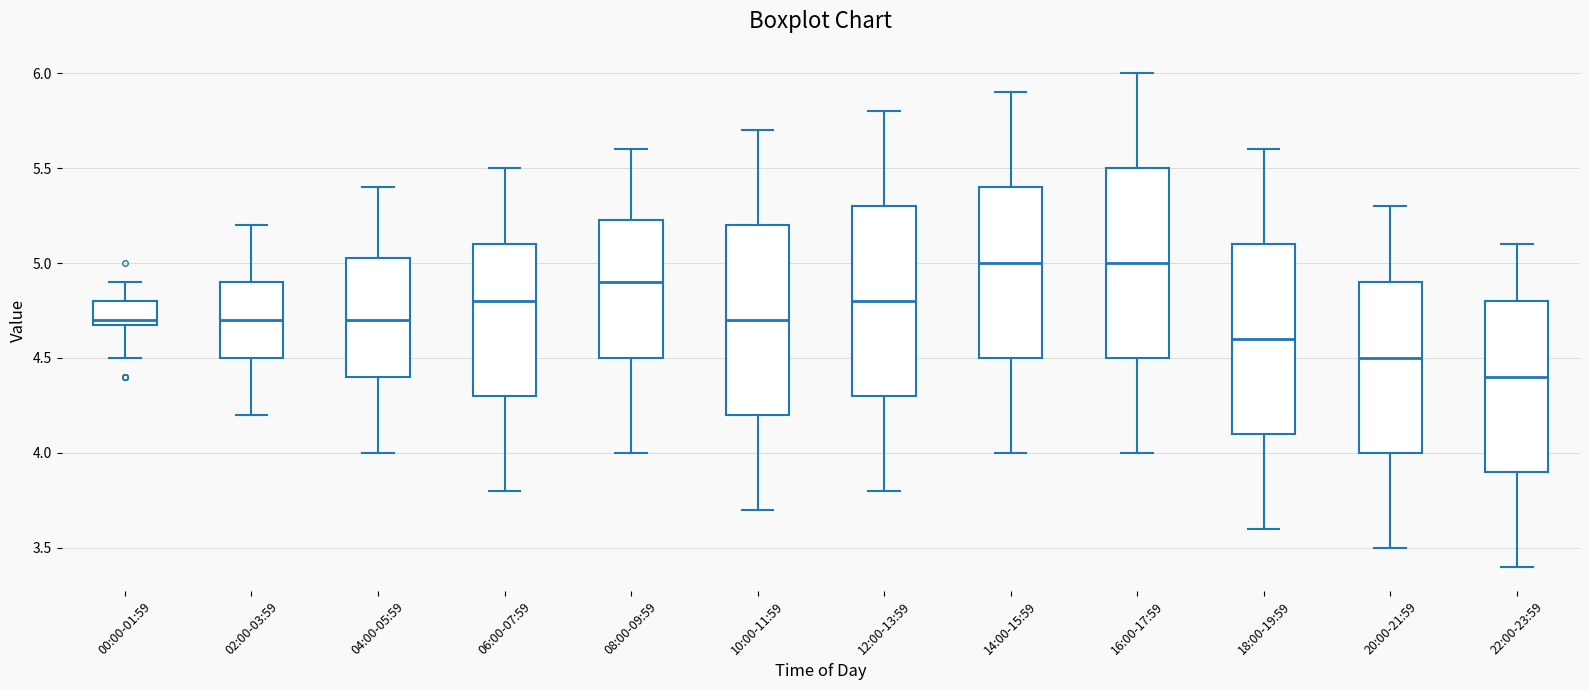

Where does the median line of the box for 06:00-07:59 sit on the y-axis? The values are not printed on the chart, so give them approximately, as read against the axis.

4.80